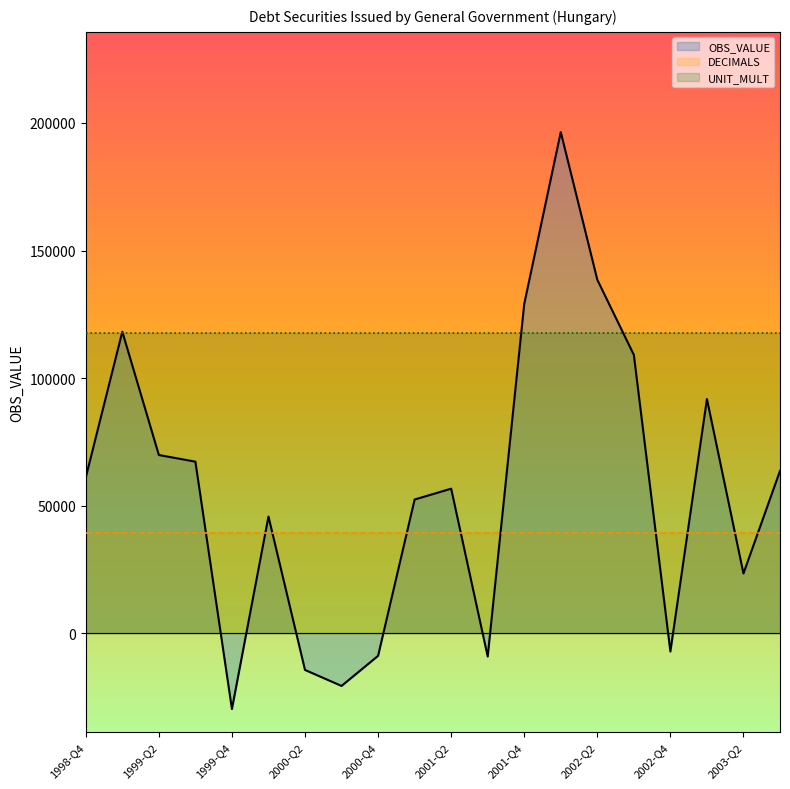

Does the chart display data point markers on the line(s)?

No